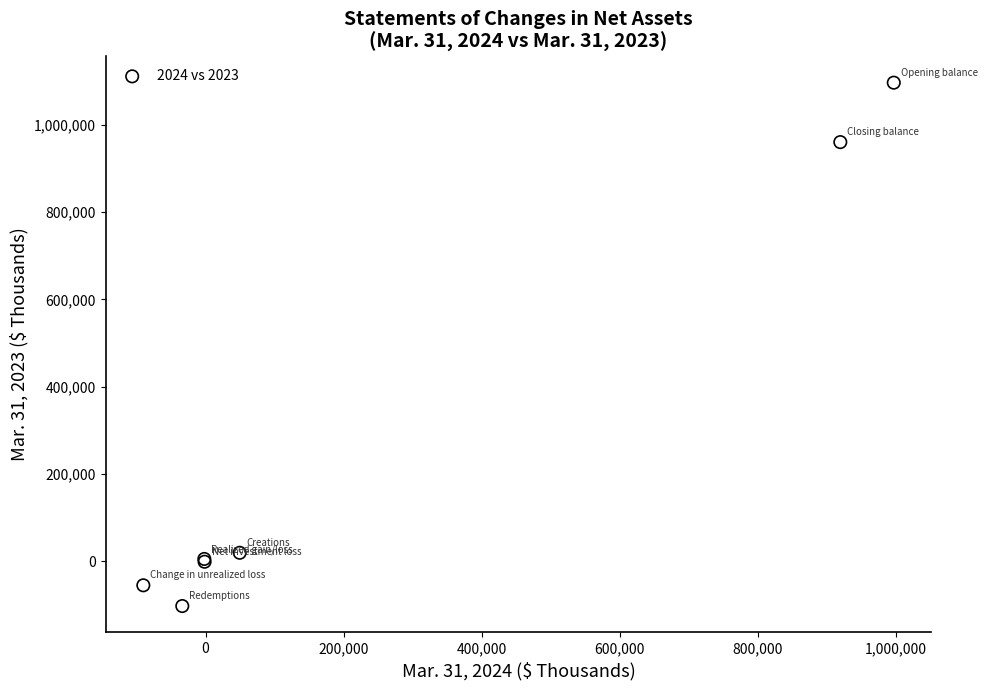

What Y value in the scatter plot is closest to 496743?

960293